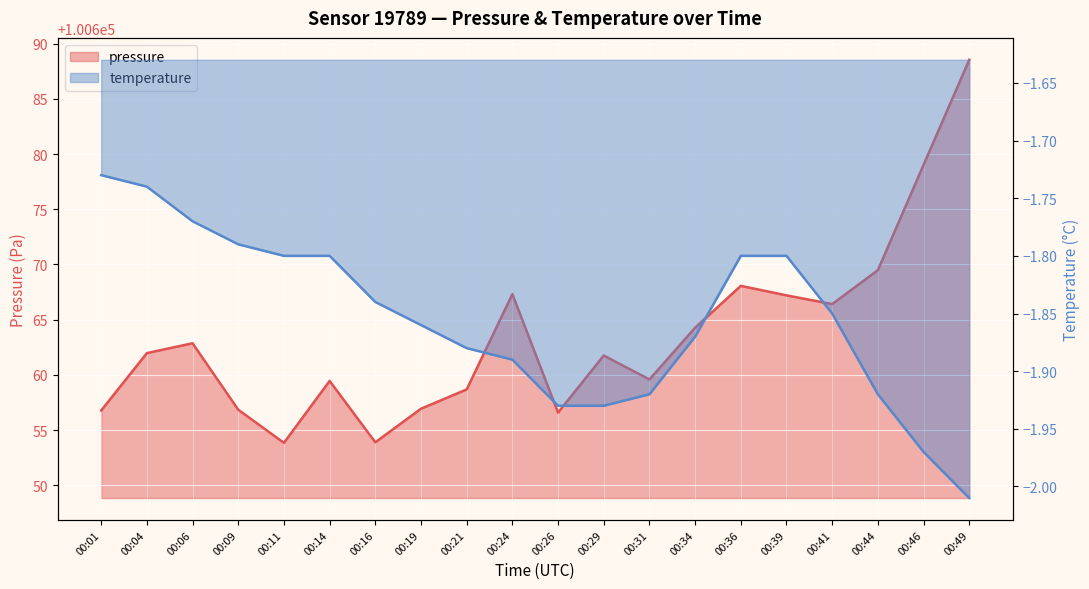

How many values in the pressure series exceed 100661?

11